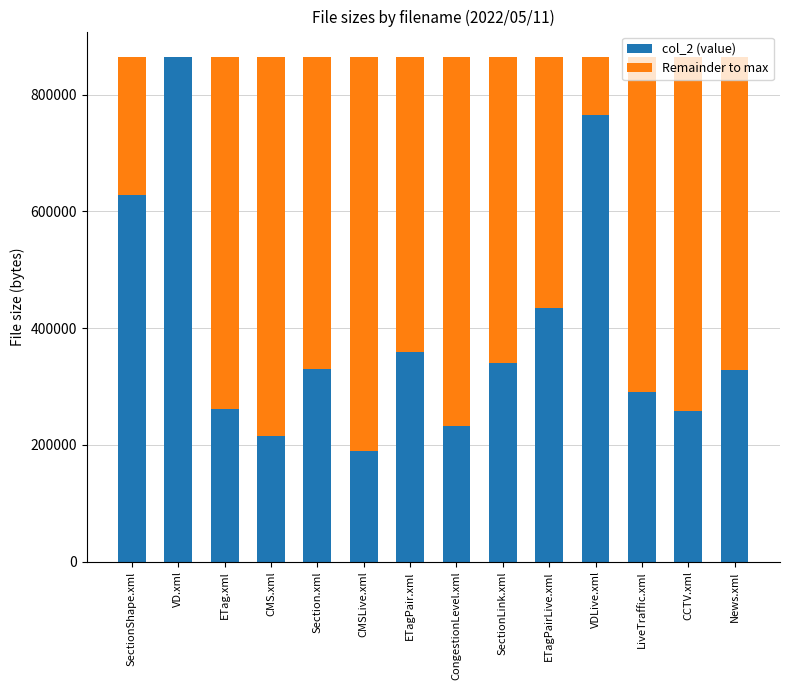

What is the sum of the col_2 (value) values at Section.xml and CongestionLevel.xml?

562676